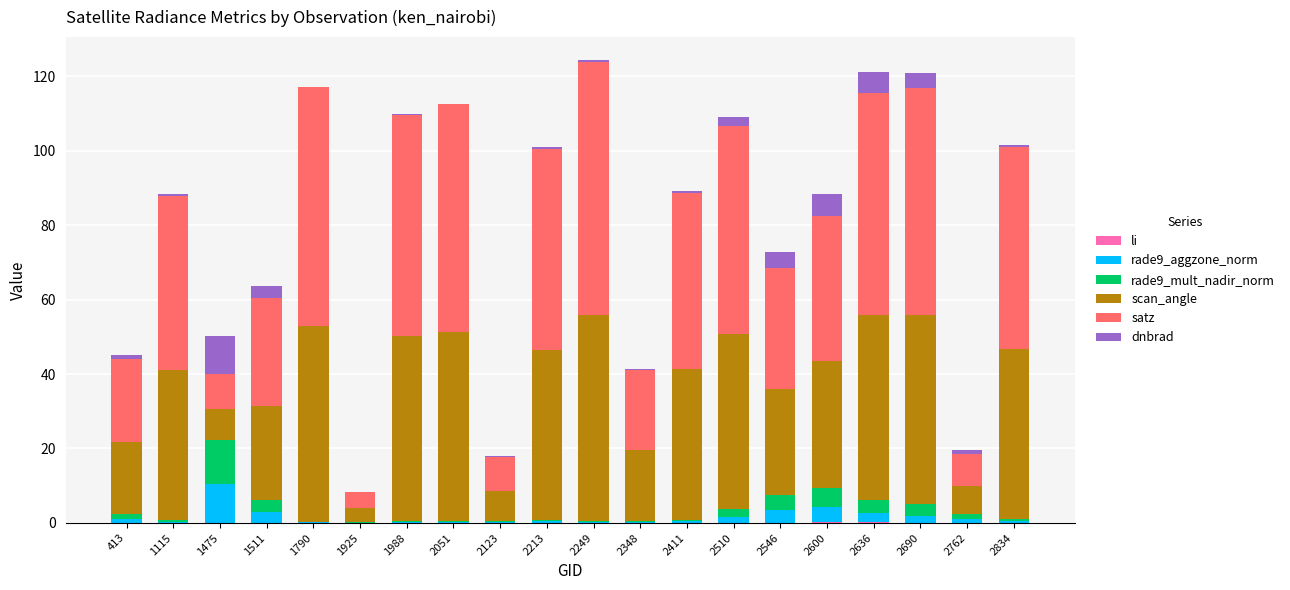

How many data points does each series have?

20